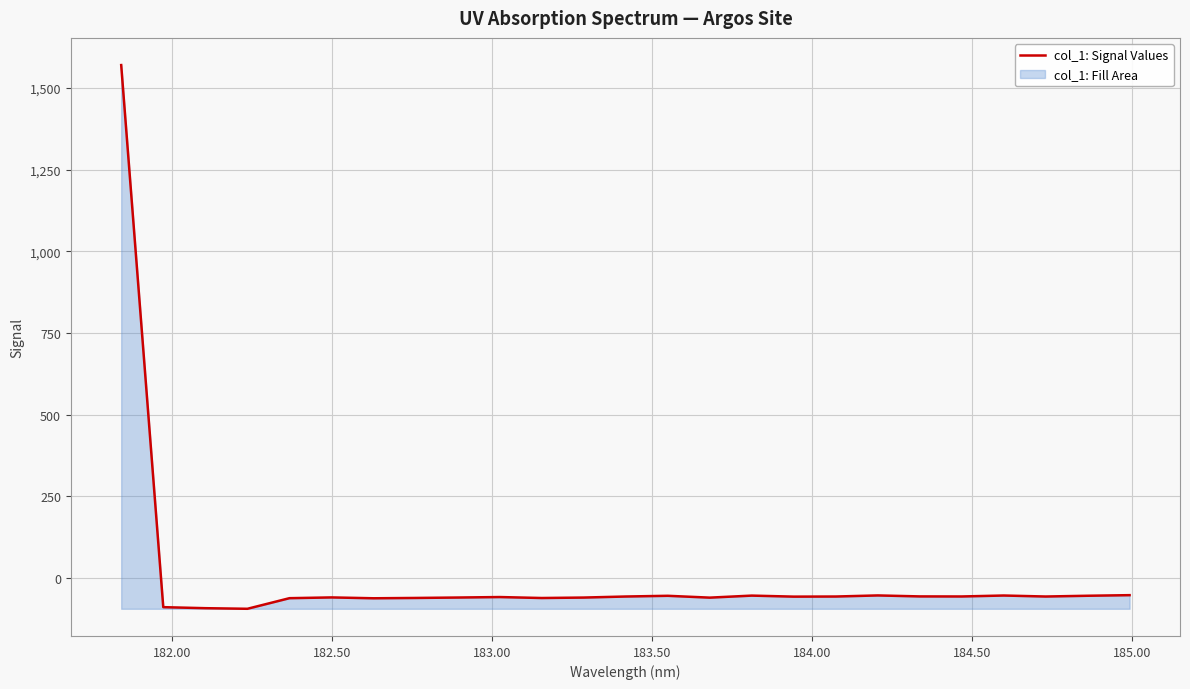

What is the greatest value displayed?

1570.3